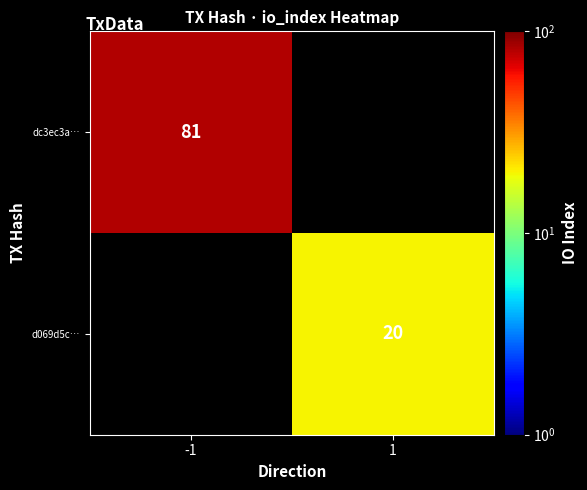

Is it true that d069d5c… equals 12 at 1?

False